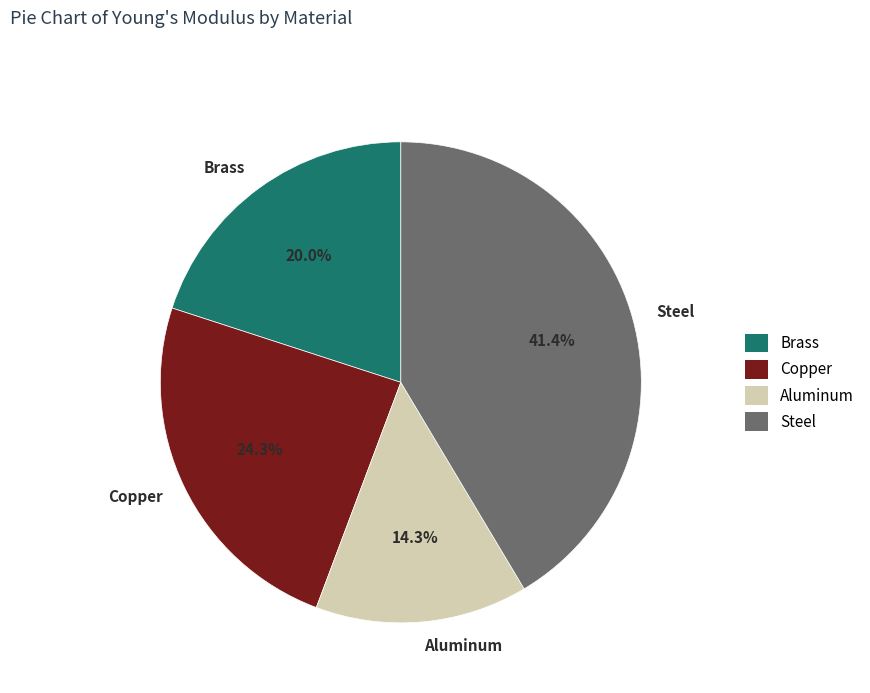

Between Brass and Aluminum, which is larger?

Brass